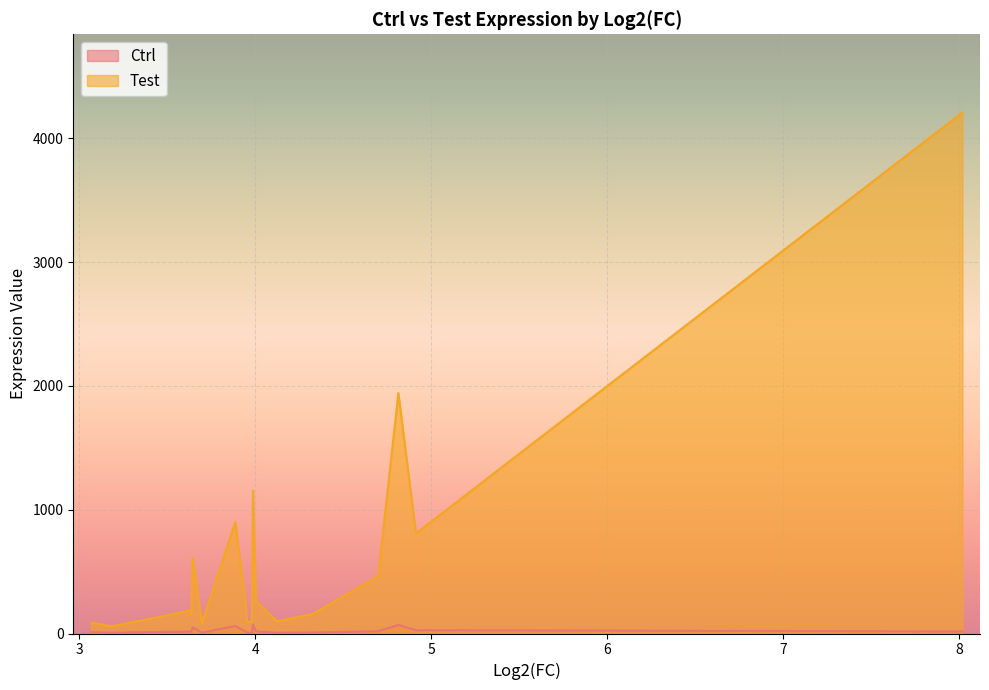

What is the difference between the highest and lowest values at 4.81371999138109?

1872.7